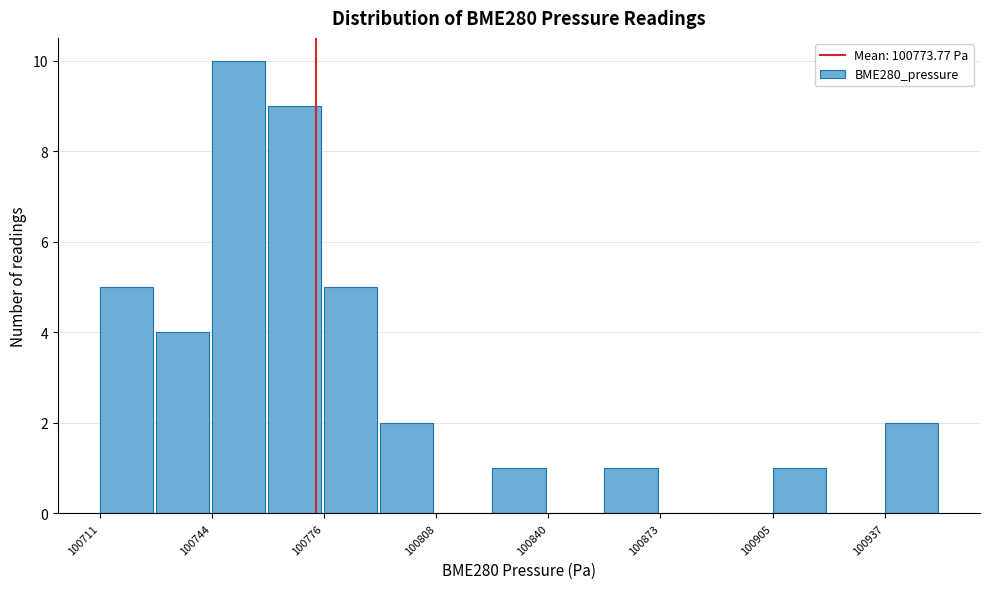

Read against the x-axis, roughly where is the centre of the tallest bar?

100750